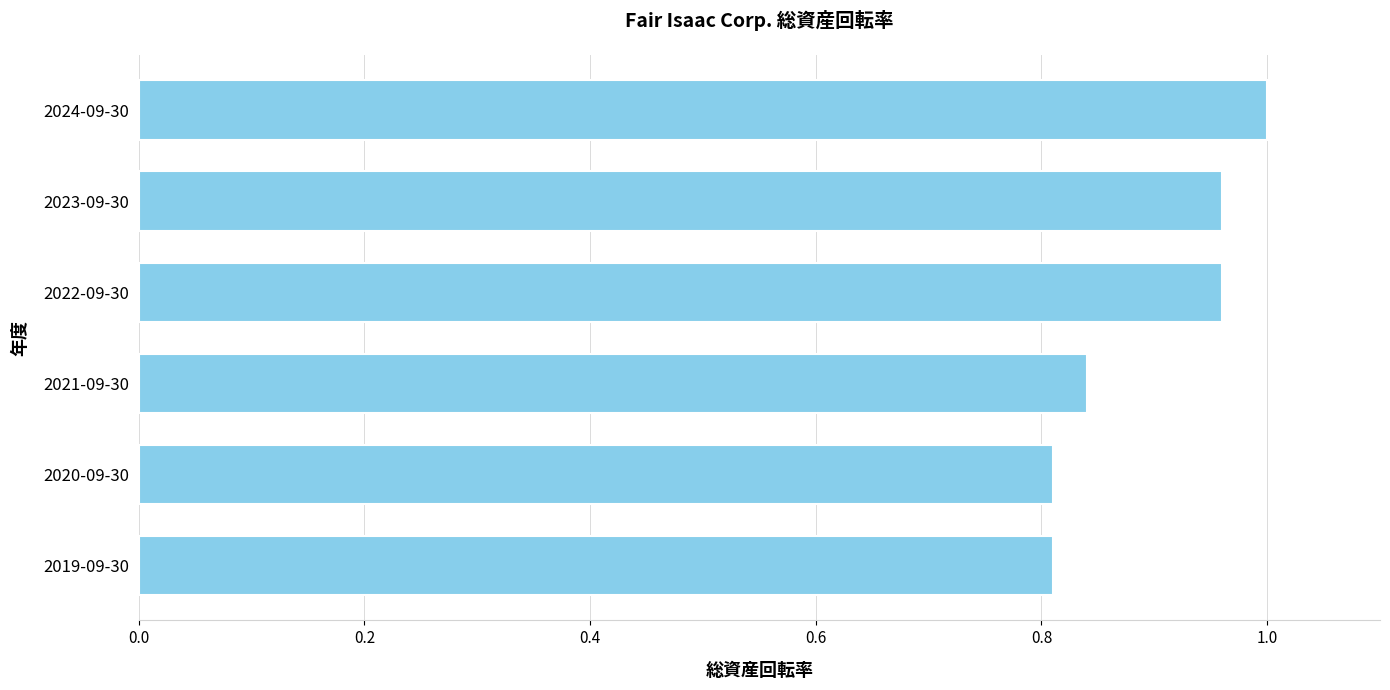

Between 2019-09-30 and 2022-09-30, which is larger?

2022-09-30